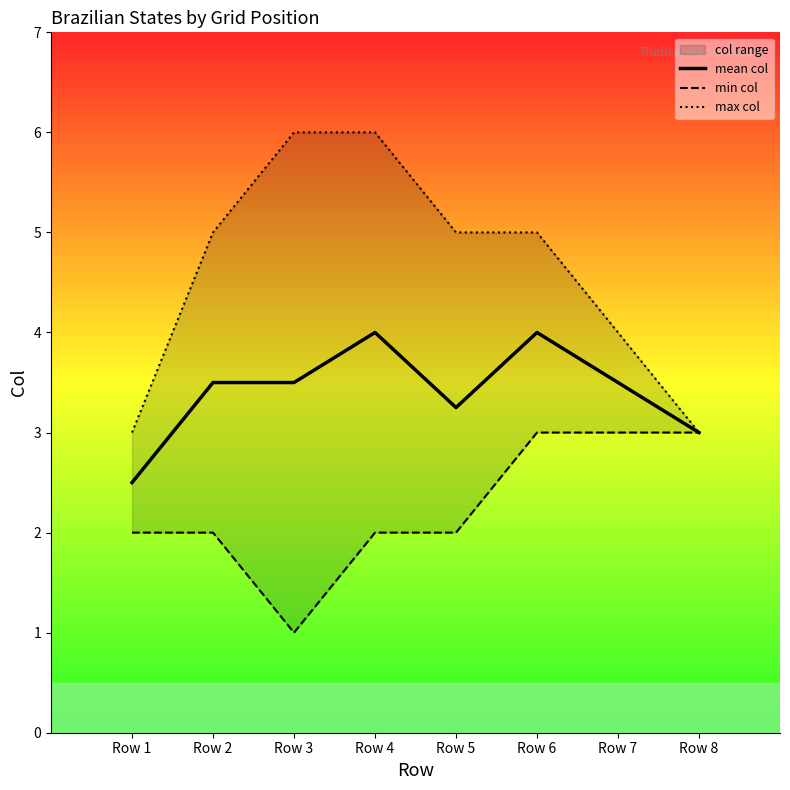

True or false: mean col and min col intersect in this chart.

False